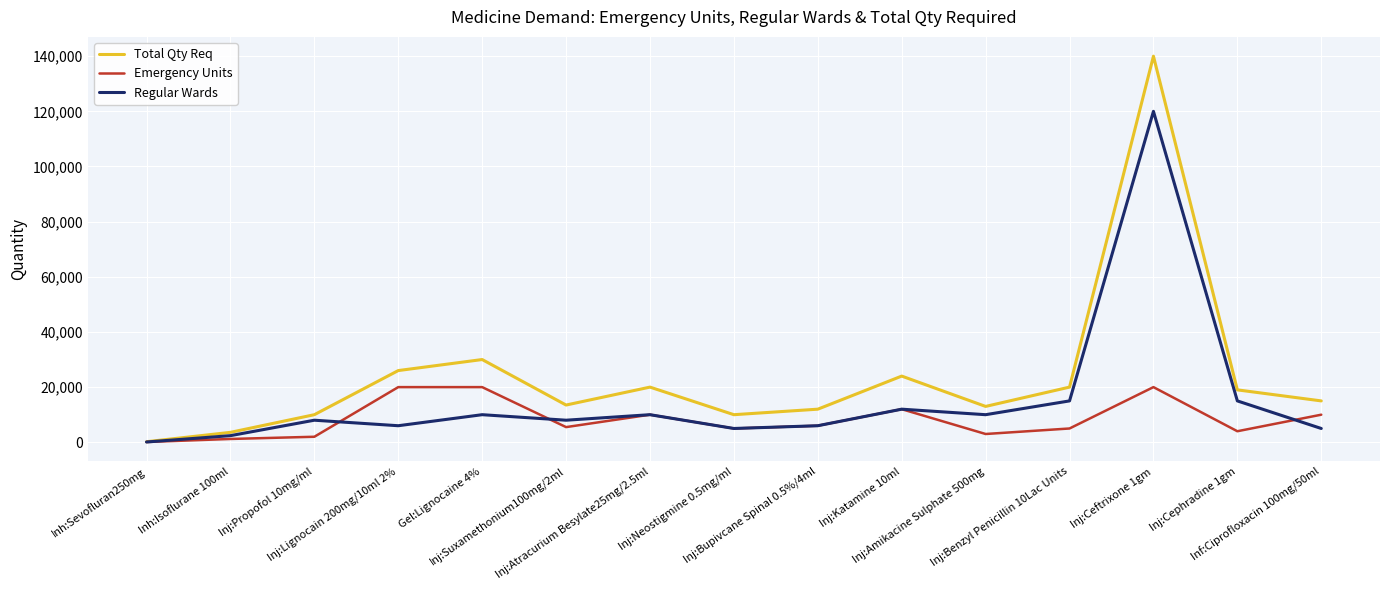

What is the maximum value shown in the chart?

140000